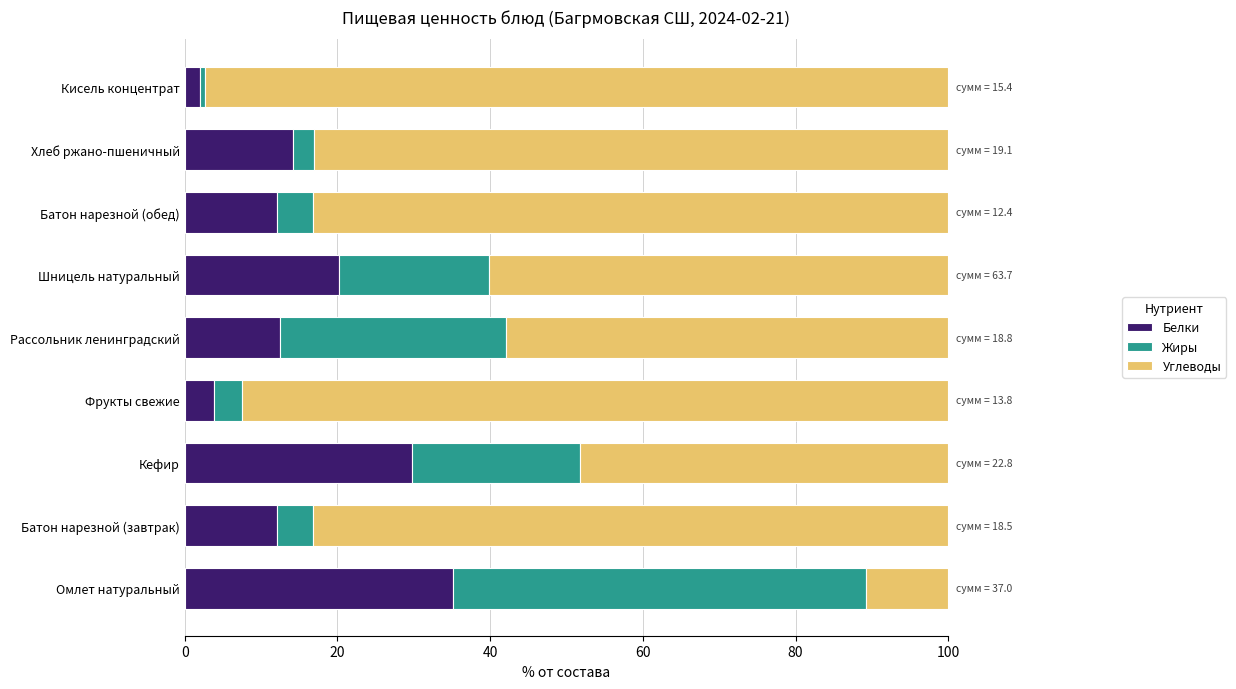

Is it true that Белки equals 8.4 at Батон нарезной (завтрак)?

False